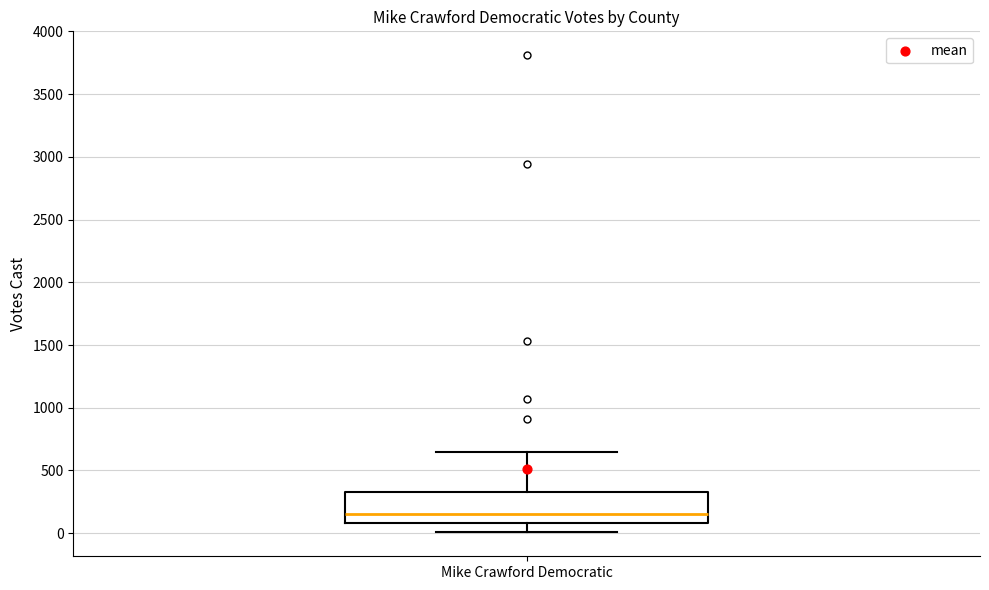

Transcribe this box plot: give where the median line is, the range the box spans, and where the two whiskers end, as read against the y-axis. The values are not printed on the chart, so give them approximately, as read against the axis.

median 150, box 100 to 350, whiskers 0 to 650